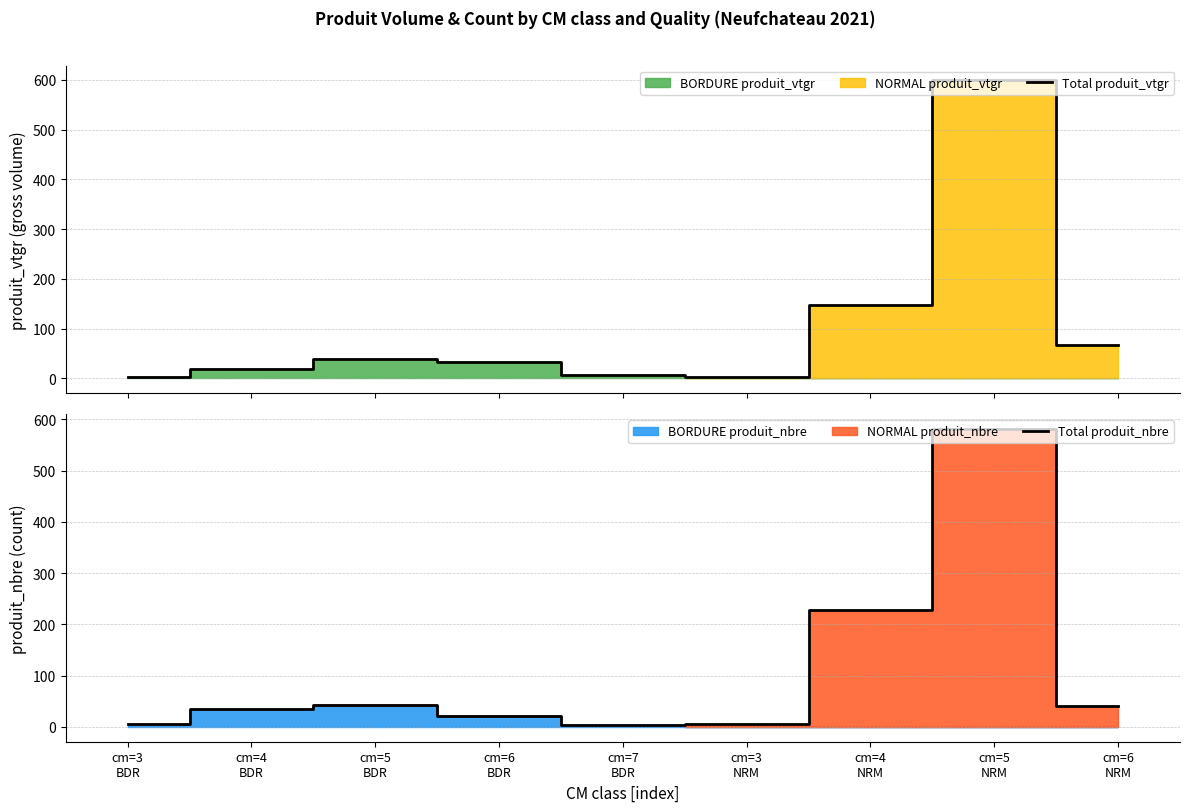

Which series has the widest spread of values?

Total produit_vtgr